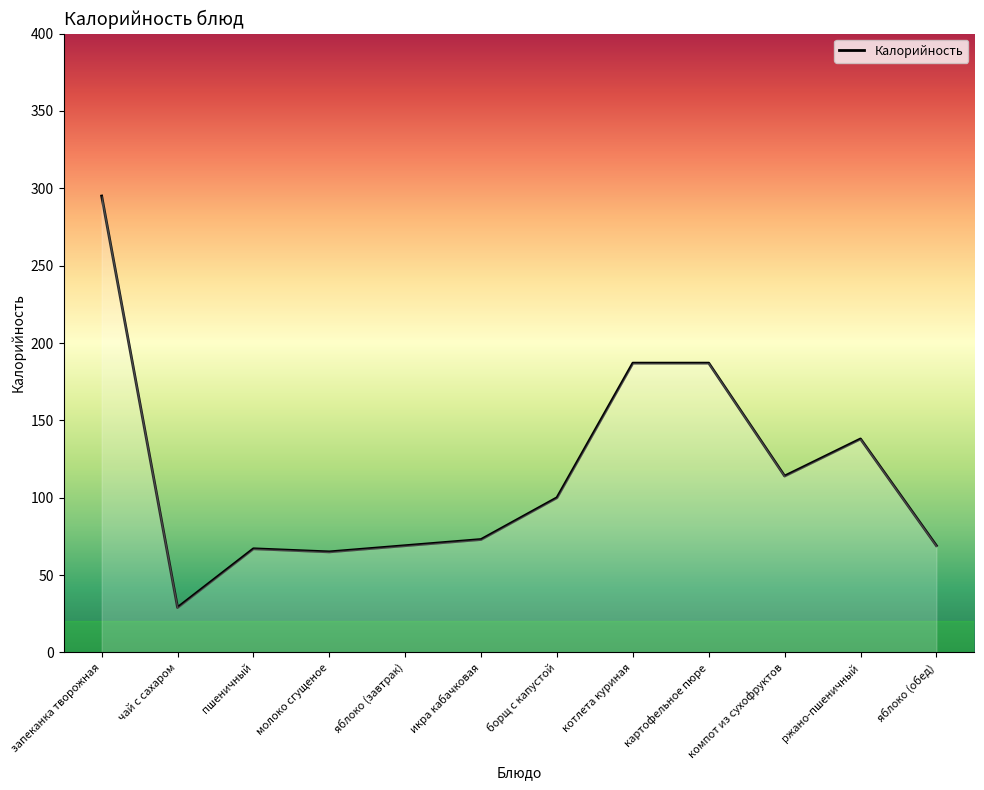

Approximately how many times larger is the value at компот из сухофруктов compared to чай с сахаром?

3.9